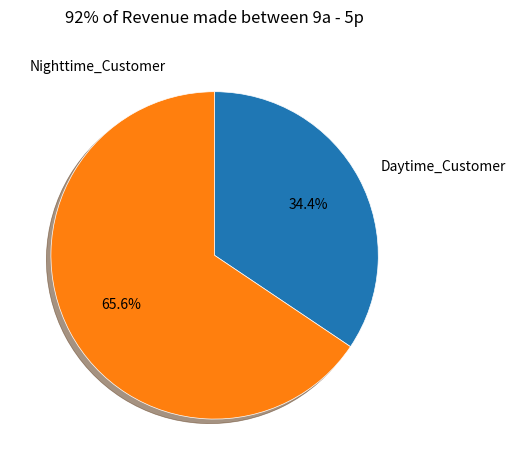

Between Nighttime_Customer and Daytime_Customer, which is larger?

Nighttime_Customer